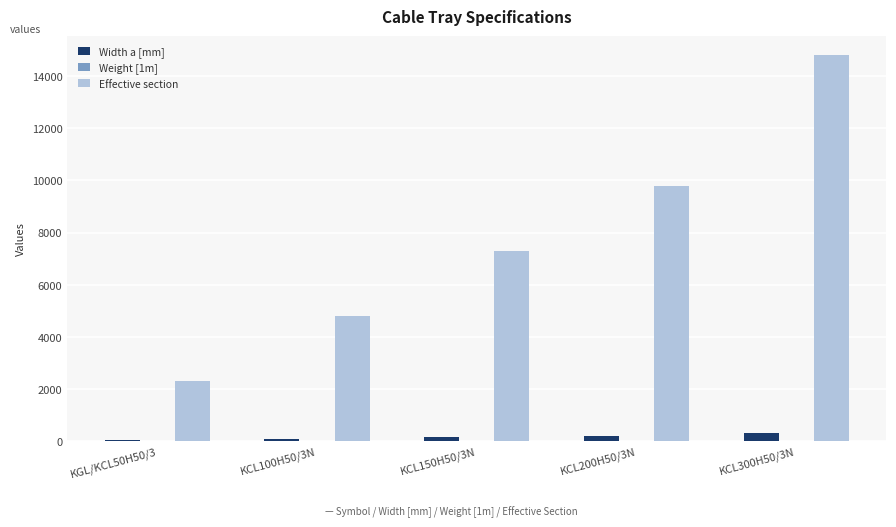

What is the spread (max minus min) of values at KCL300H50/3N?

14797.9